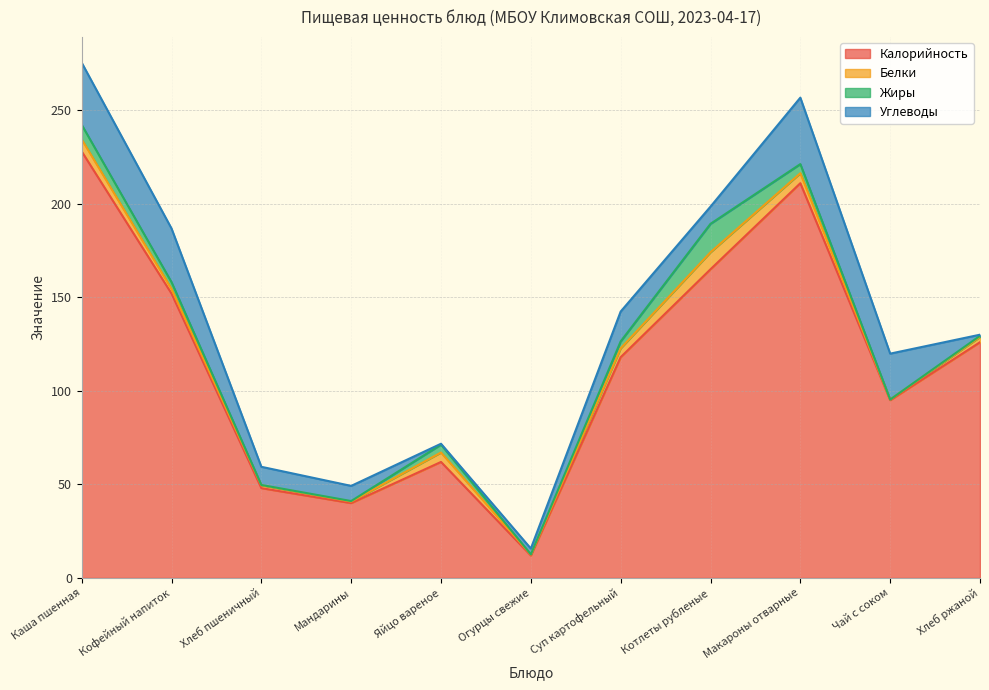

Where is Углеводы nearest to the value 17?

Суп картофельный